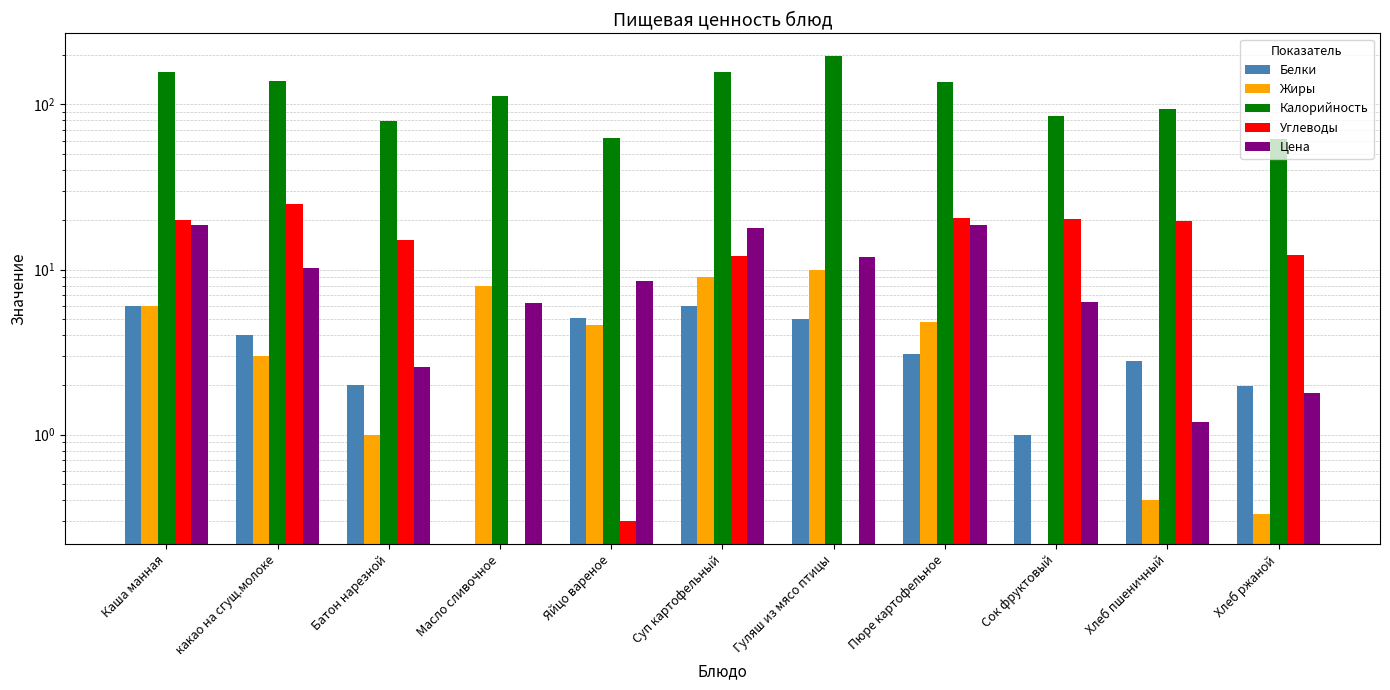

What is the value of the Белки bar at the 2nd from the left?

4.0